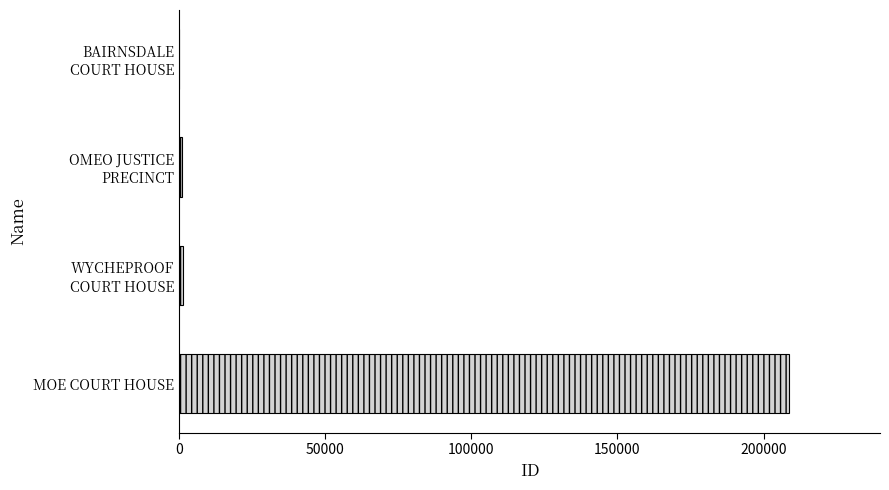

At which category does the chart reach its peak across all series?

MOE COURT HOUSE